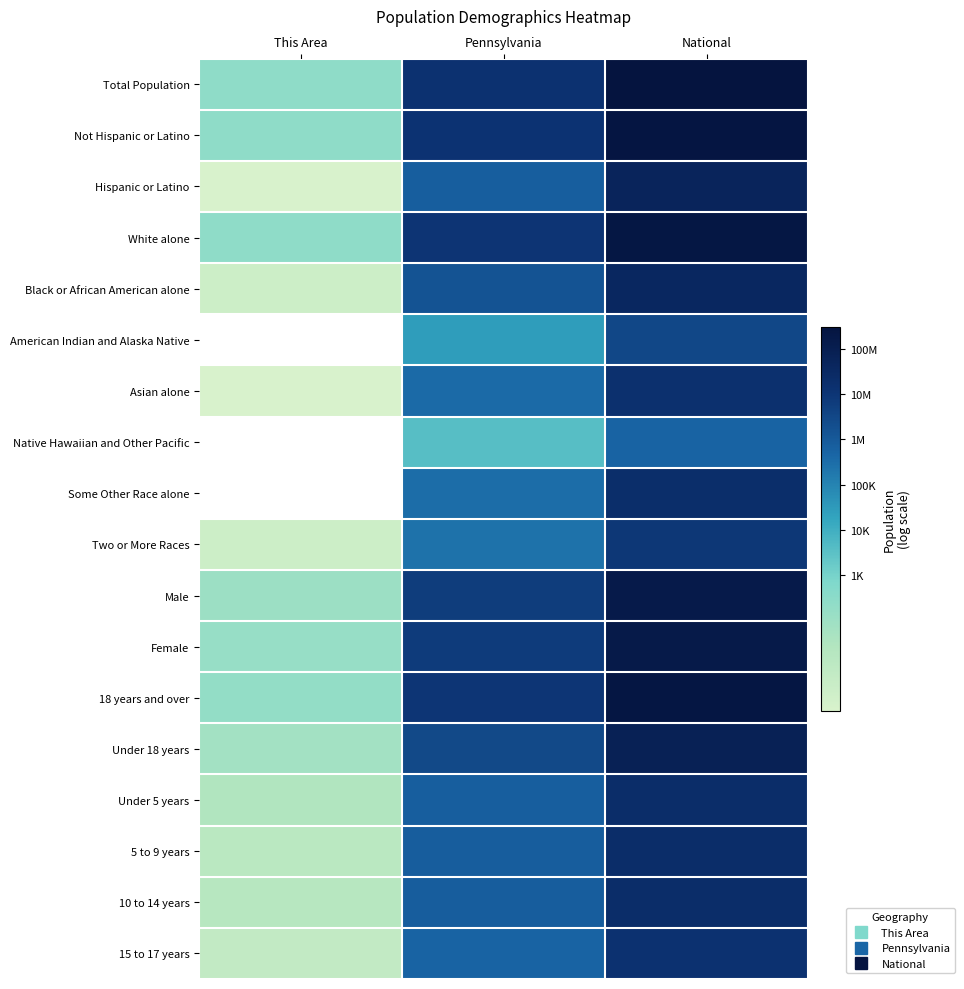

Is it true that Female equals 6.8 at Pennsylvania?

True